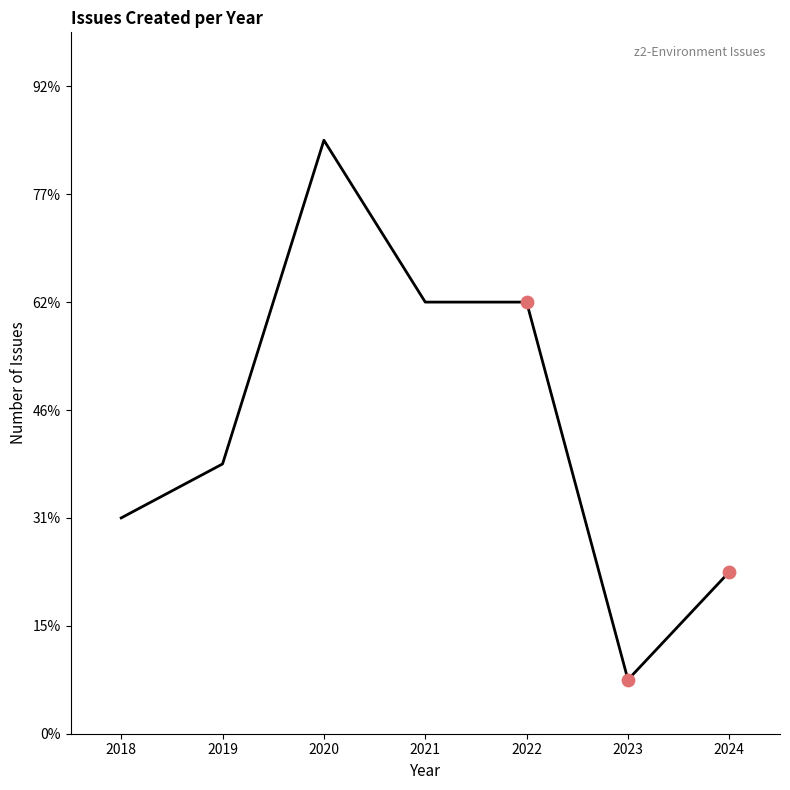

Approximately how many times larger is the value at 2019 compared to 2024?

1.7